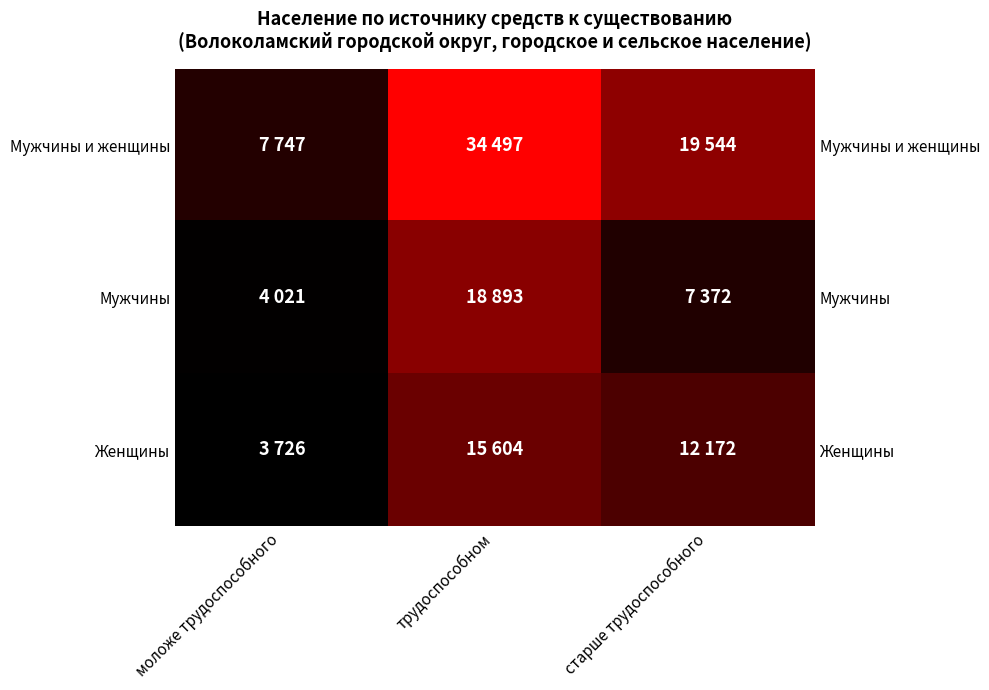

Count the Мужчины и женщины values in the range 7747 to 34497.

3